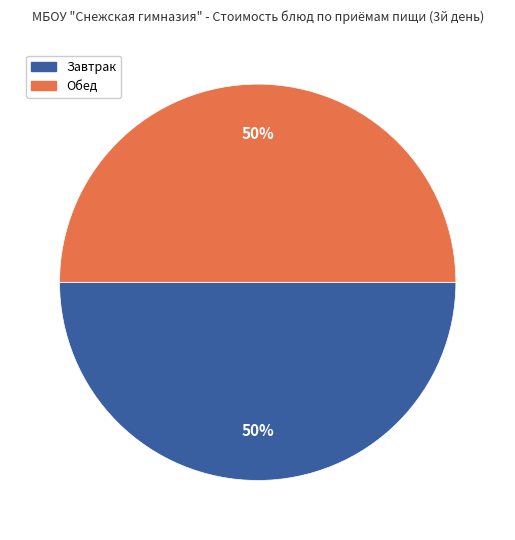

To the nearest percent, what is the average slice percentage?

50%